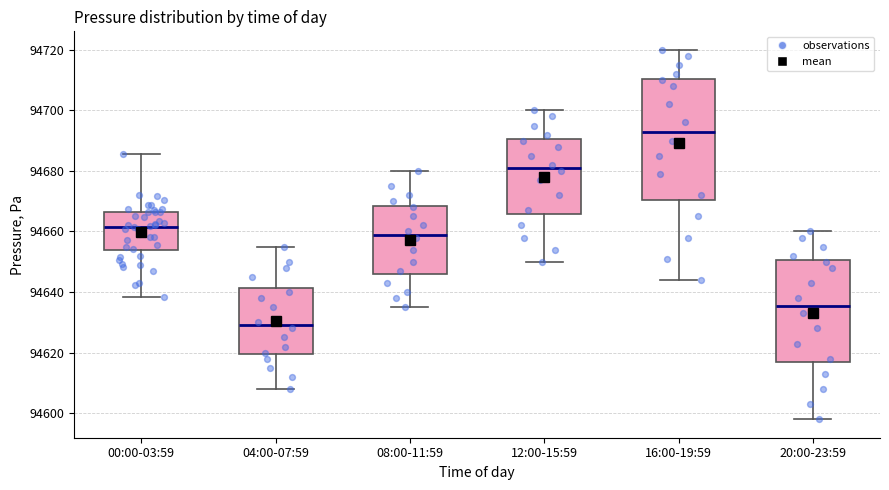

Which box's median line is the lowest?

04:00-07:59